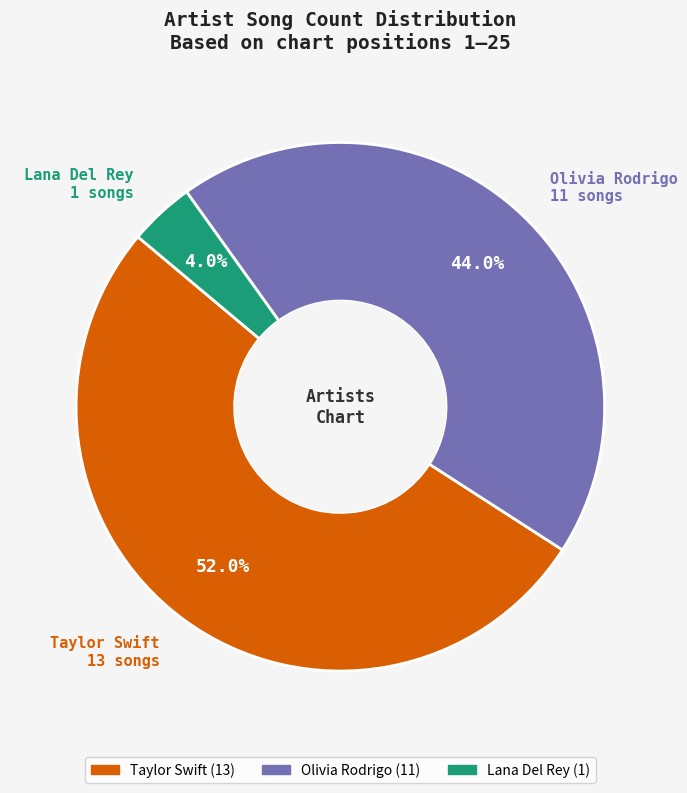

Between Lana Del Rey and Taylor Swift, which is larger?

Taylor Swift